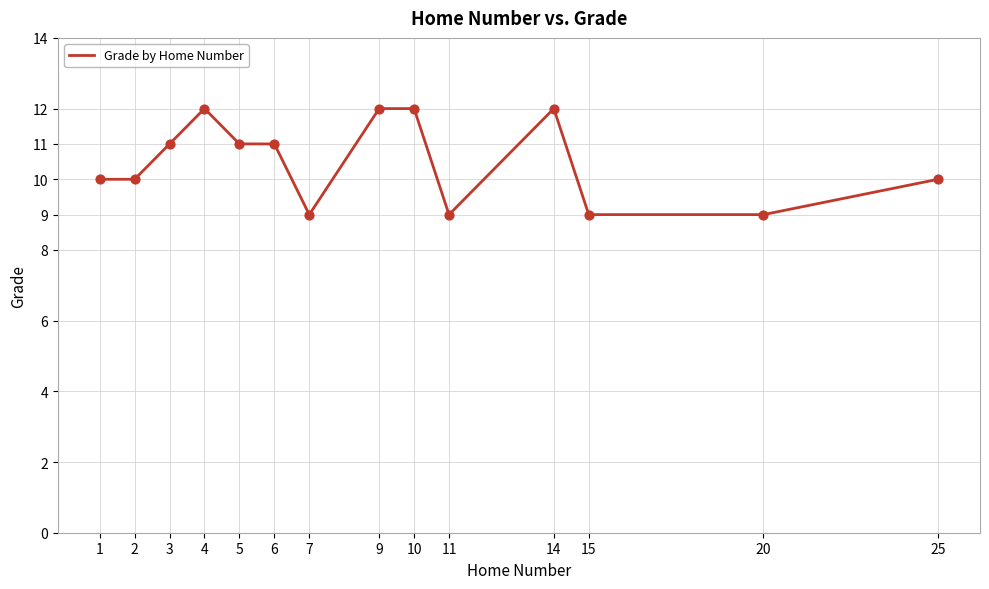

Which has a higher value, 1 or 9?

9